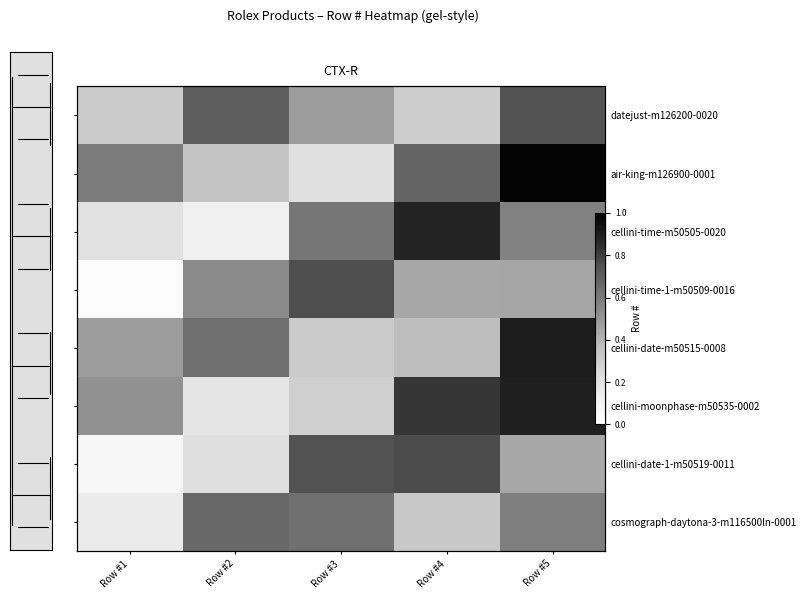

Rank the categories by cellini-moonphase-m50535-0002 value from lowest to highest.

Row #2, Row #3, Row #1, Row #4, Row #5